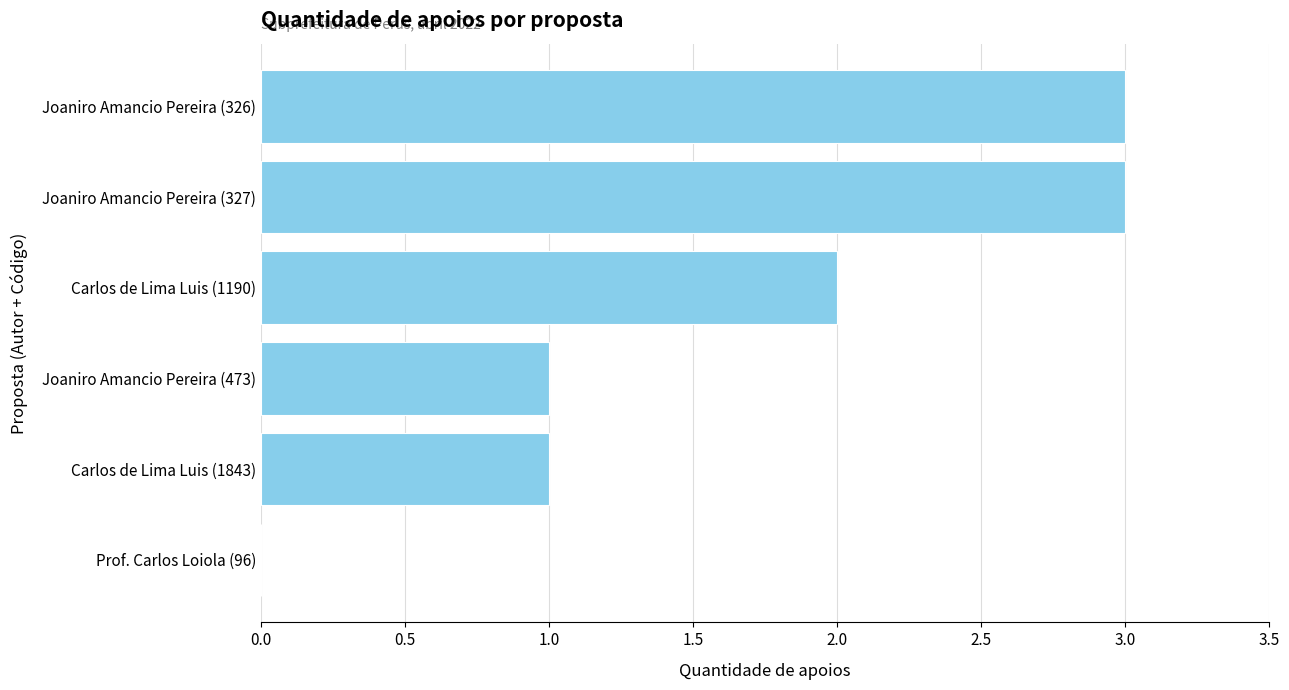

Reading top to bottom, extract all data points from this chart.

Joaniro Amancio Pereira (326)=3	Joaniro Amancio Pereira (327)=3	Carlos de Lima Luis (1190)=2	Joaniro Amancio Pereira (473)=1	Carlos de Lima Luis (1843)=1	Prof. Carlos Loiola (96)=0